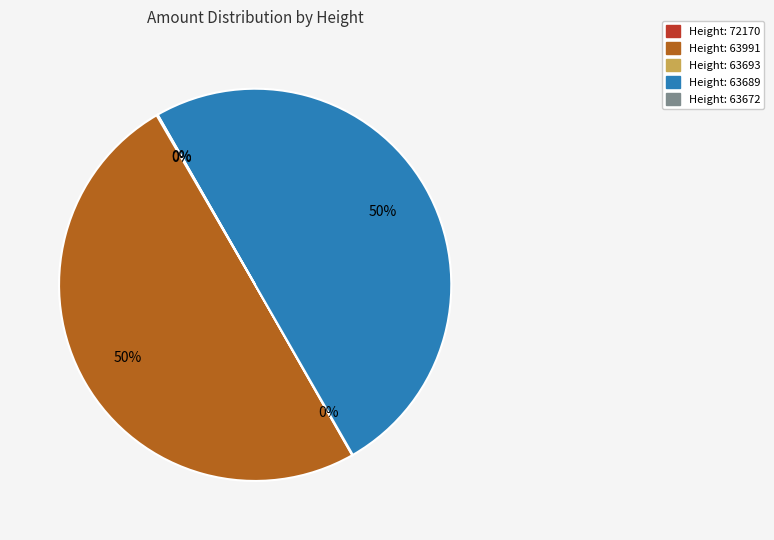

To the nearest percent, what is the difference between the largest and smallest slice percentages?

50%